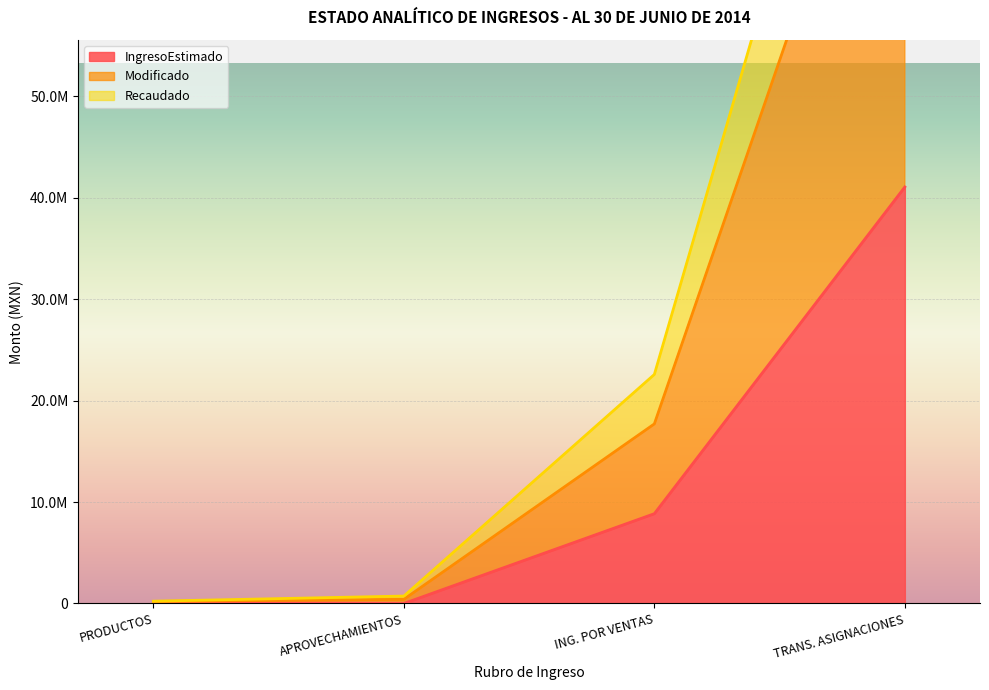

How many data points in Modificado are above 17701512?

1